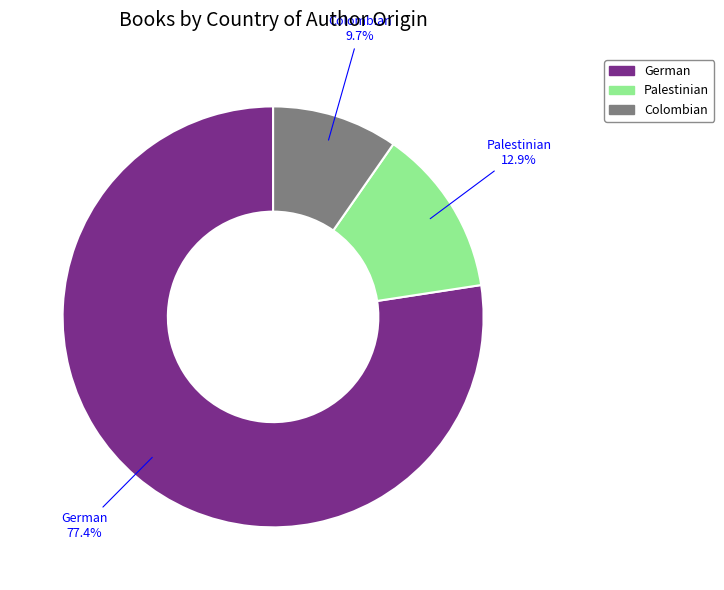

To the nearest percent, what is the difference between the largest and smallest slice percentages?

68%